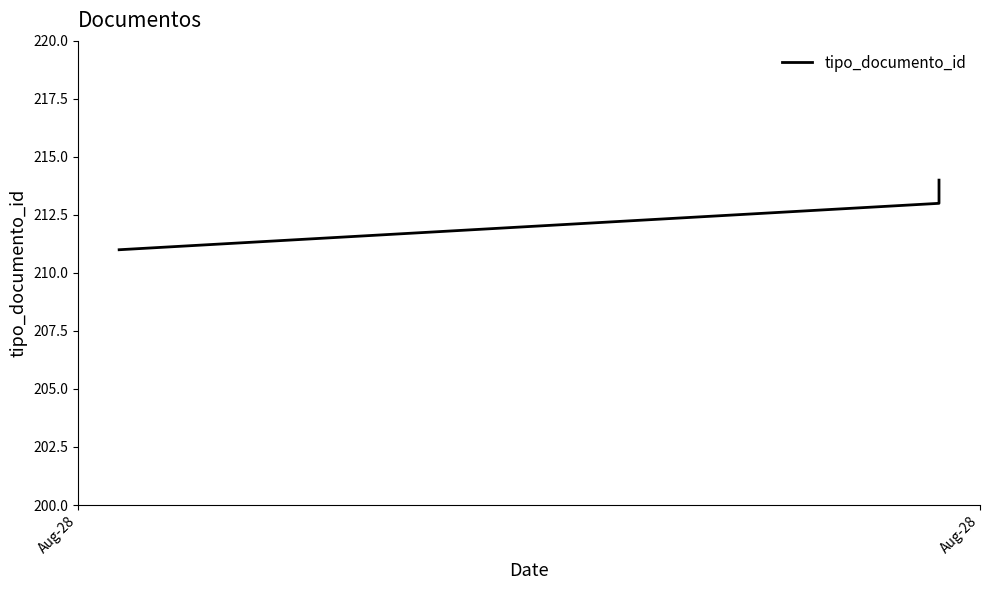

What is the average value?

213